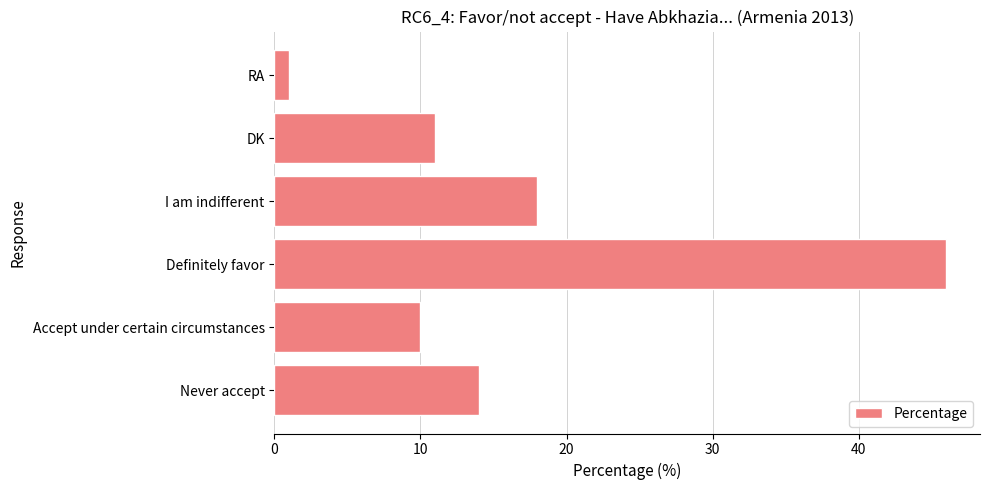

How many distinct data groups are displayed?

1